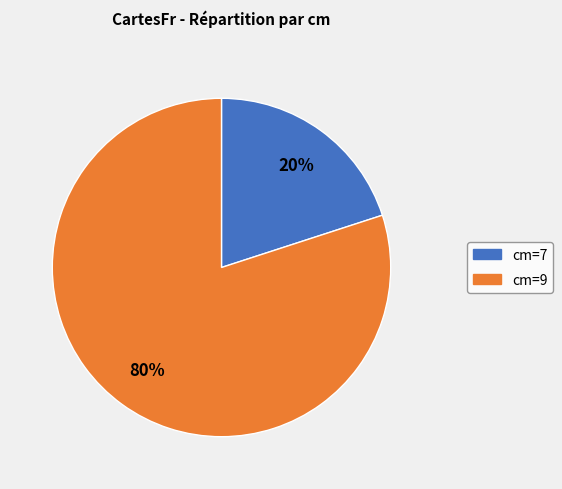

Is there a majority slice in this chart?

Yes